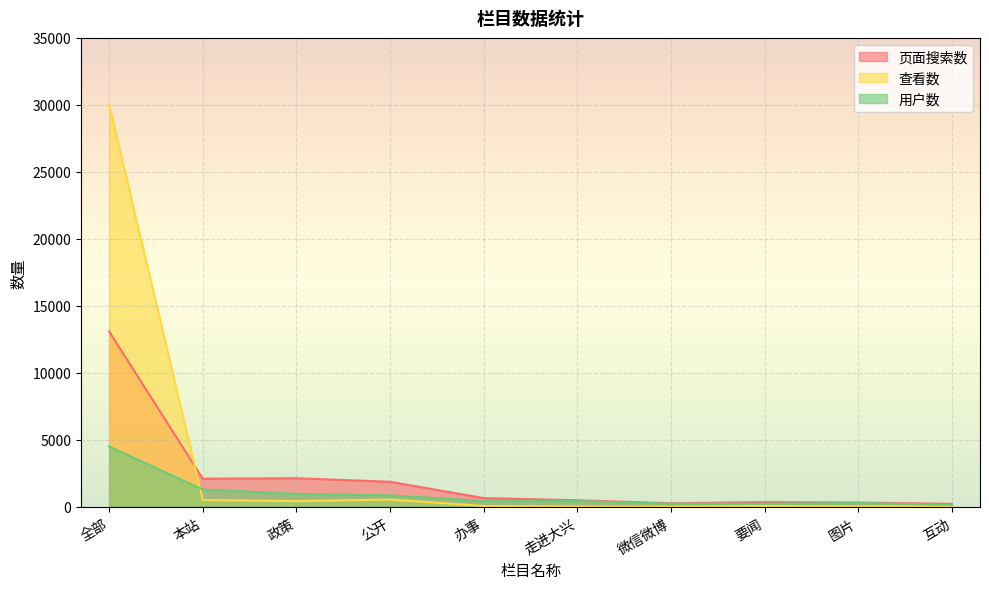

True or false: 用户数 has more than 2 points higher than both neighbors.

False